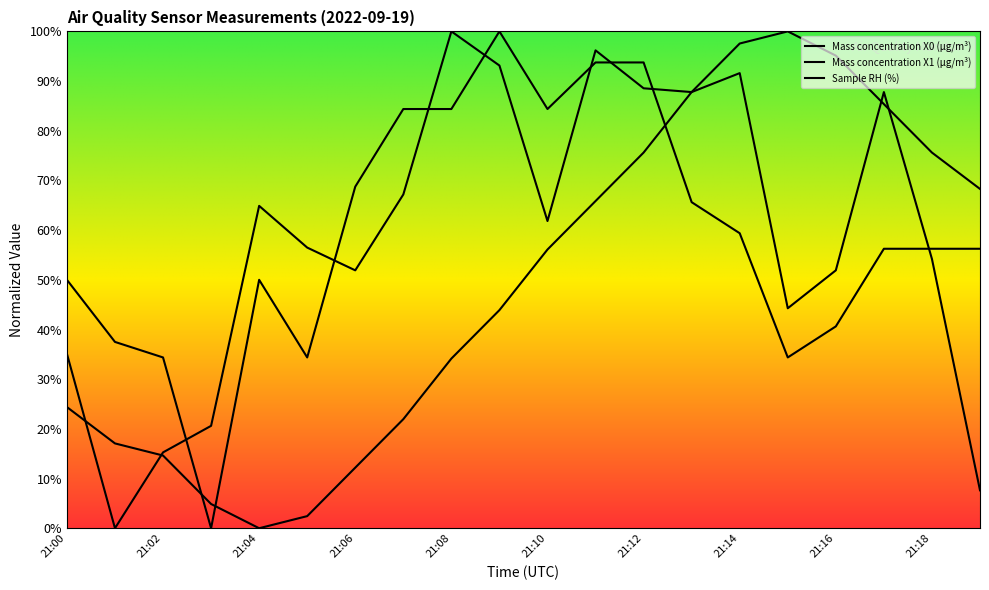

Which series has the largest total across all categories?

Sample RH (%)